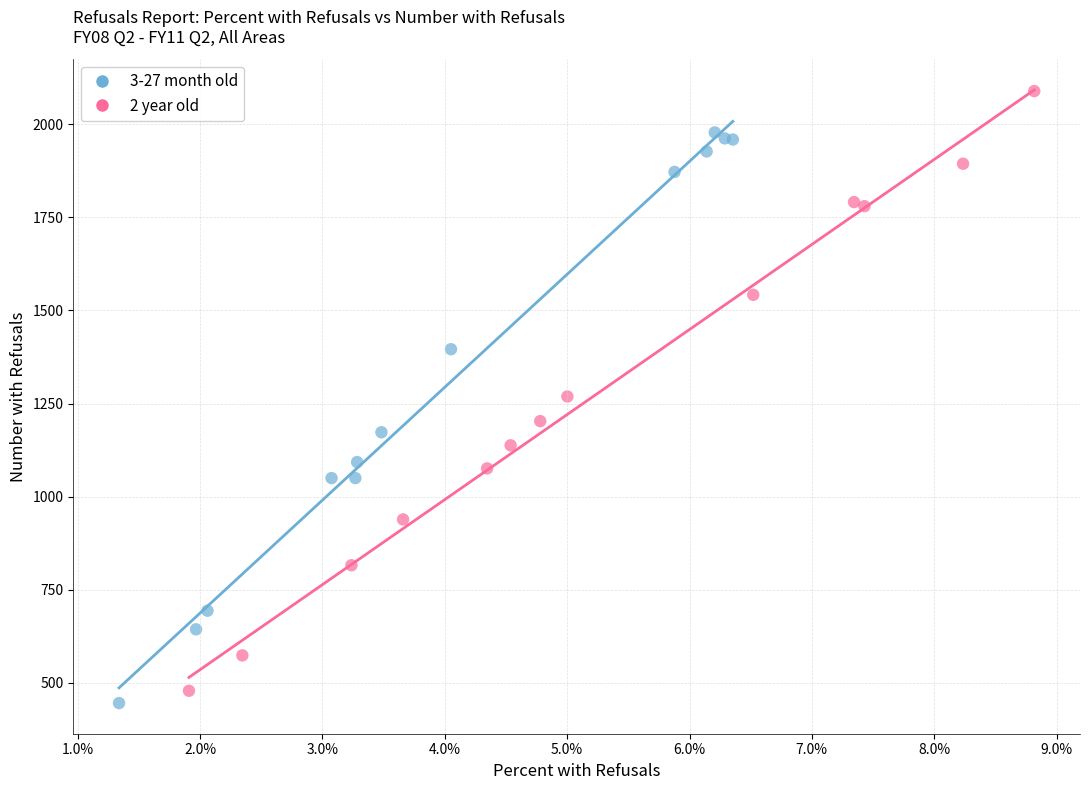

Which series has the widest spread of Y values?

2 year old